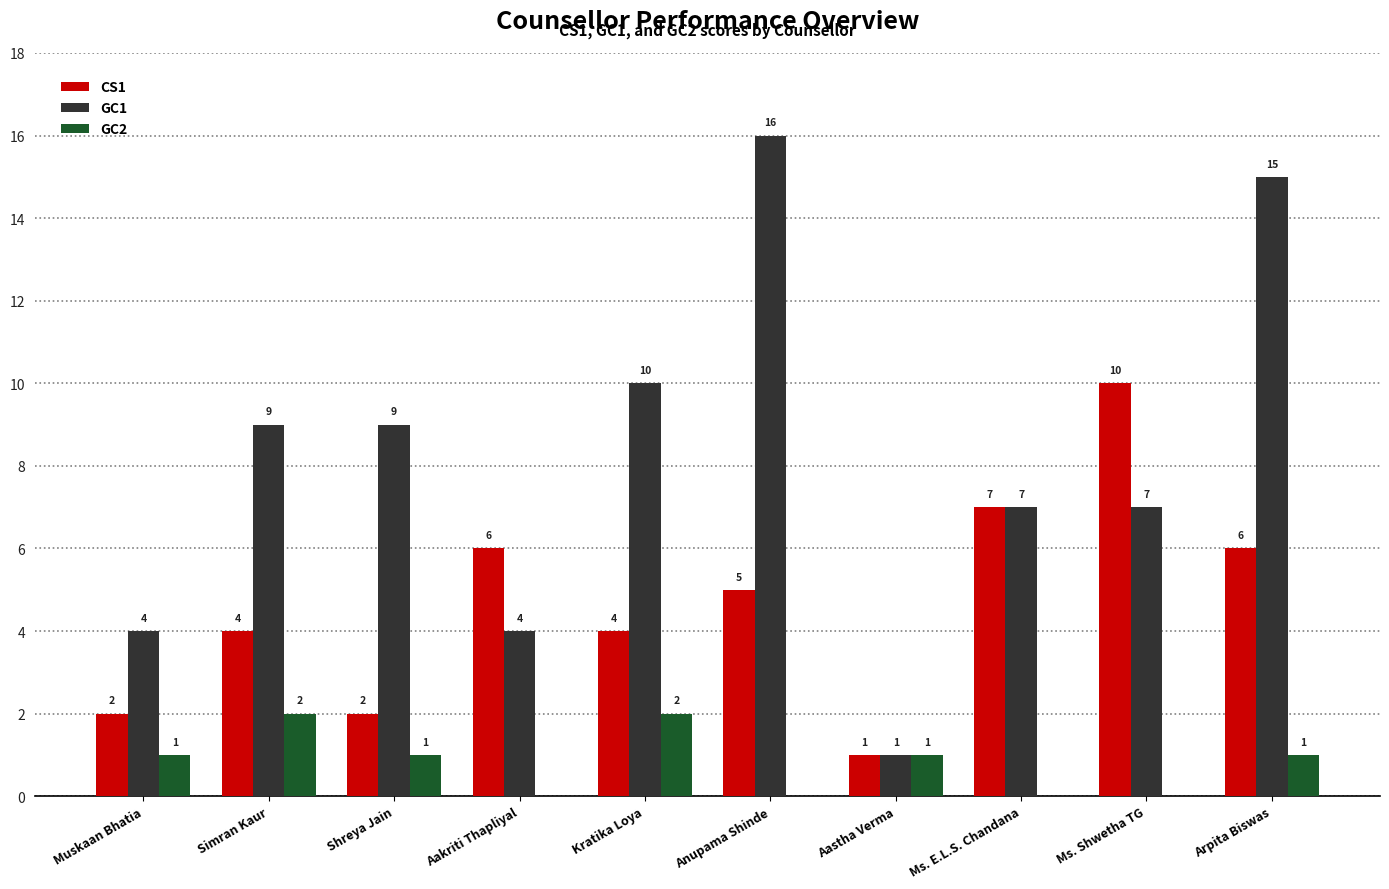

Which series has the largest total across all categories?

GC1